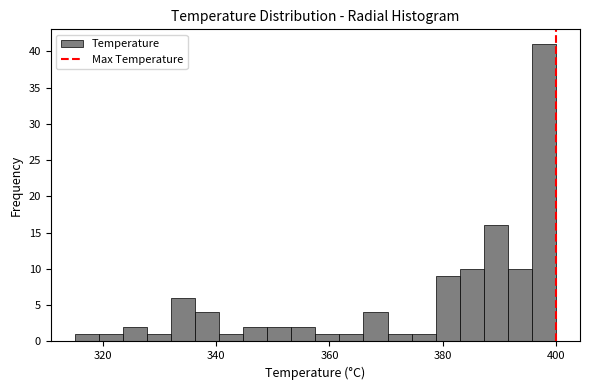

Read against the x-axis, roughly where is the centre of the tallest bar?

398